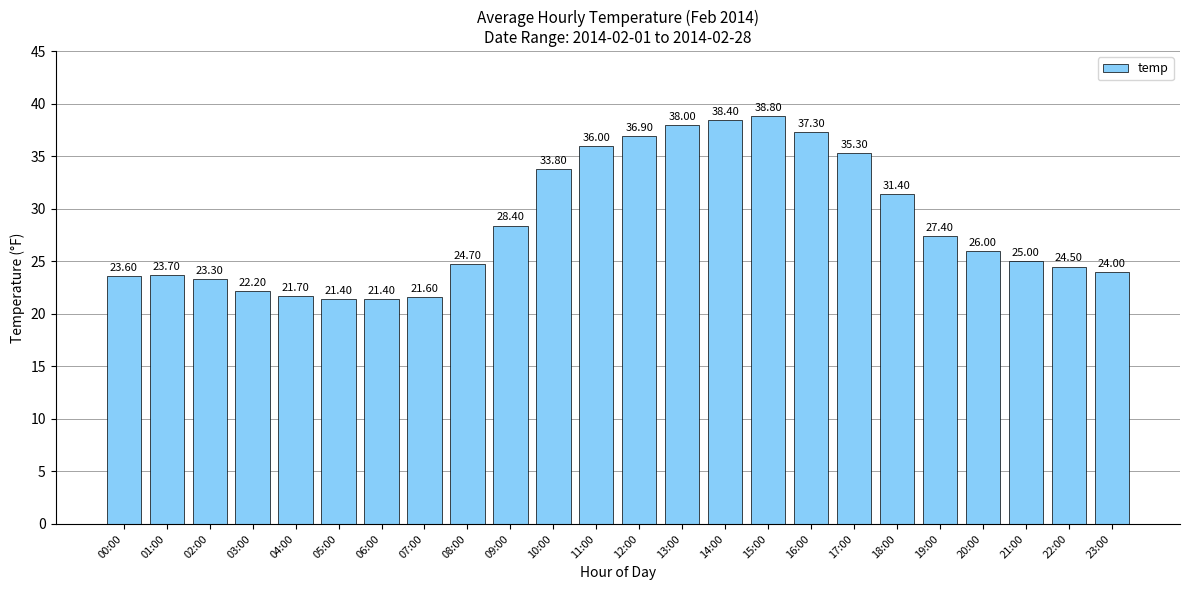

What is the approximate value at 12:00?

36.9